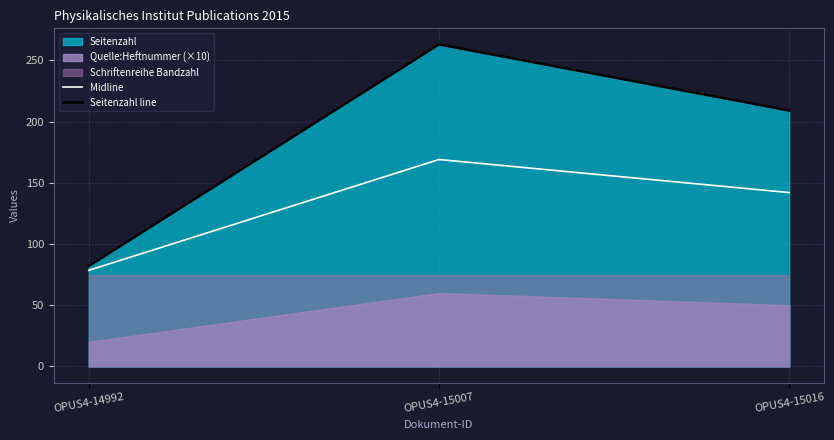

How many values in the Midline series are below 142?

1